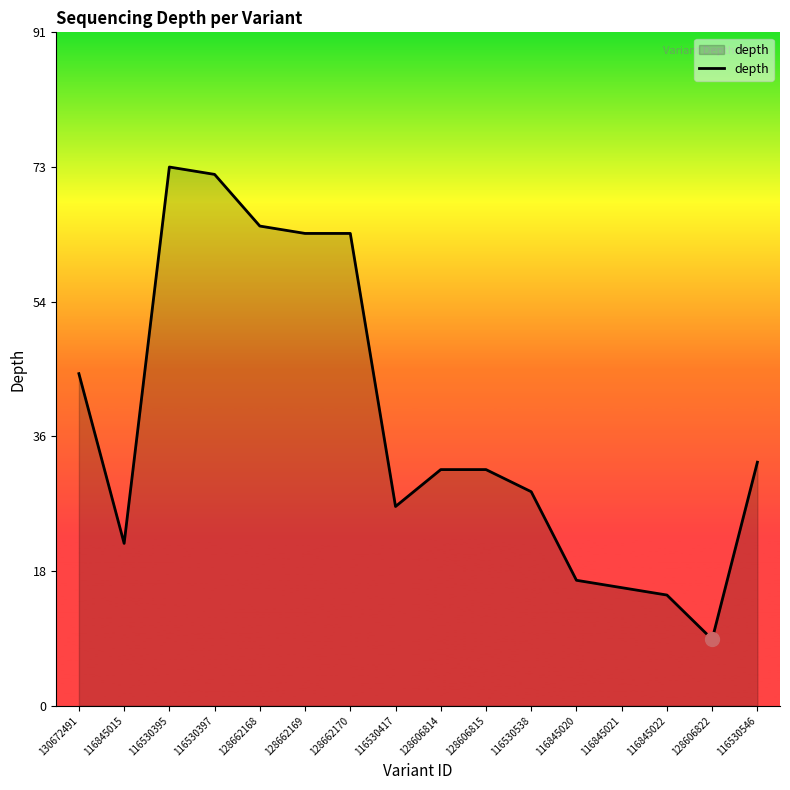

What value does the data have at 116530395?

73